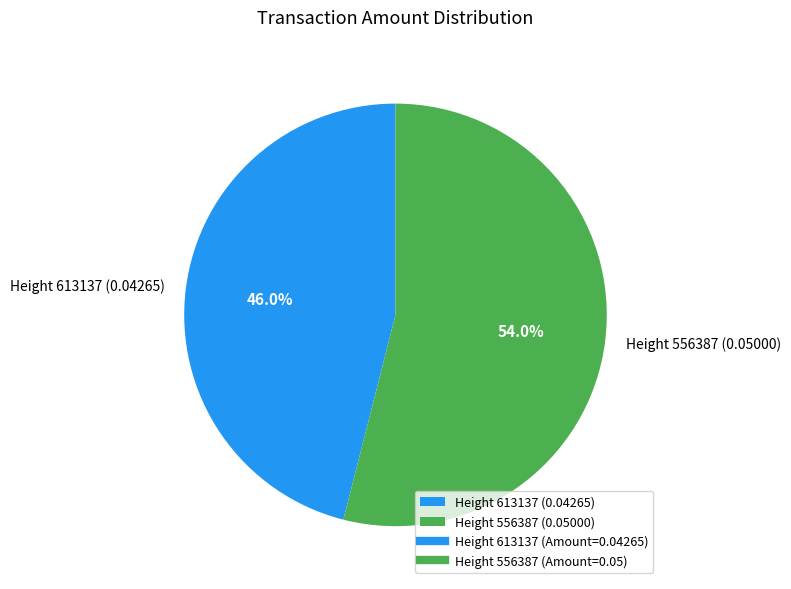

Is the sum of Height 556387 (0.05000) and Height 613137 (0.04265) greater than half?

Yes